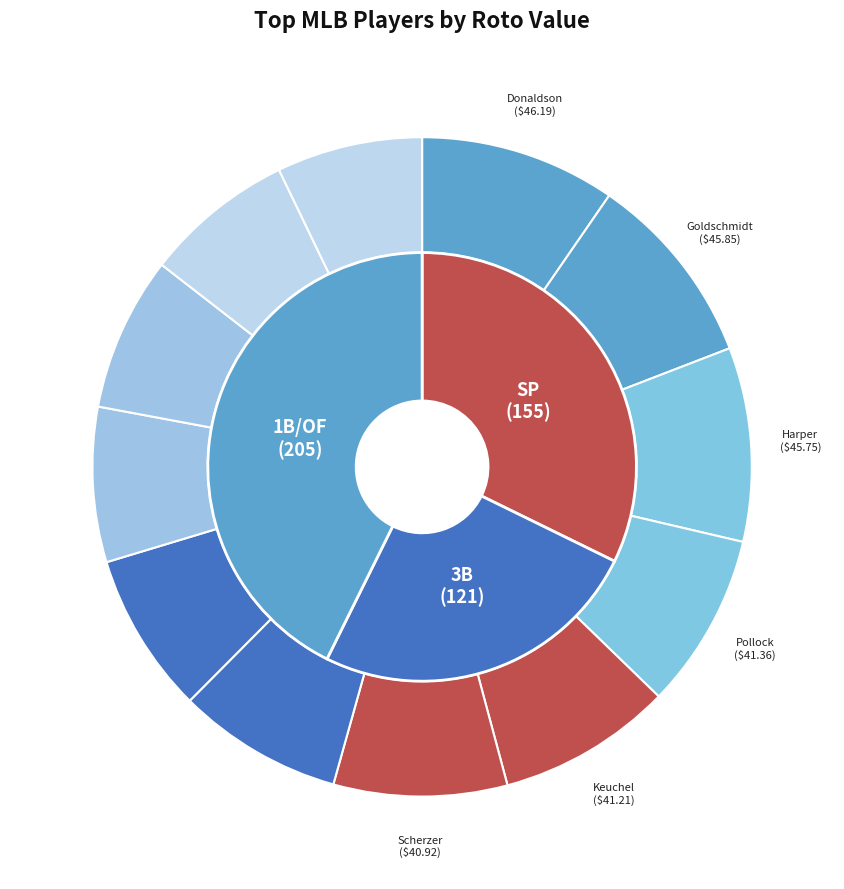

Does Josh Donaldson represent more than half of the total?

No